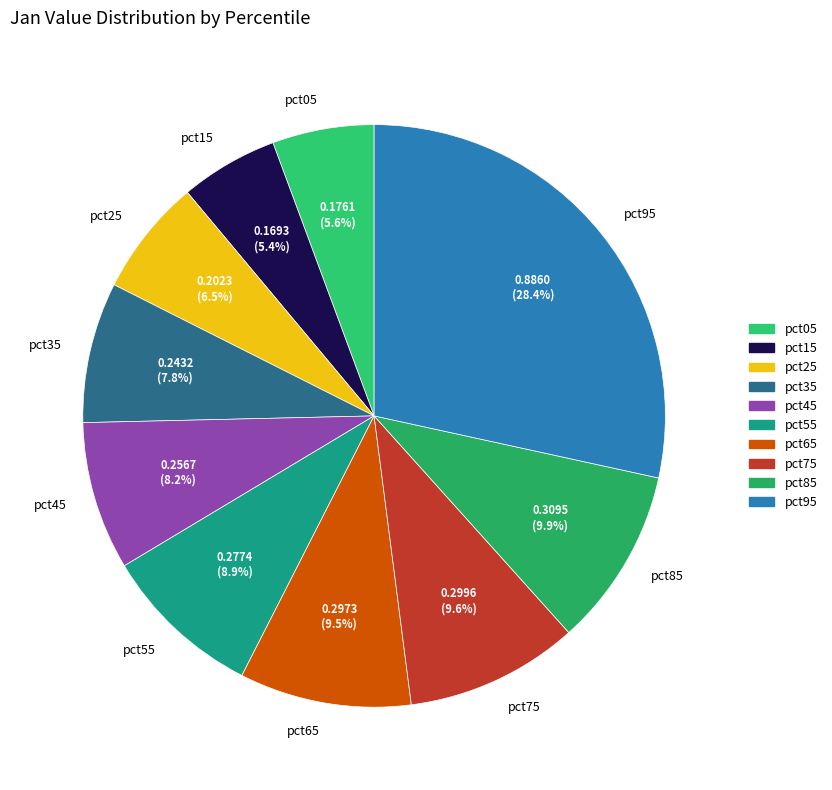

To the nearest percent, what is the average slice percentage?

10%